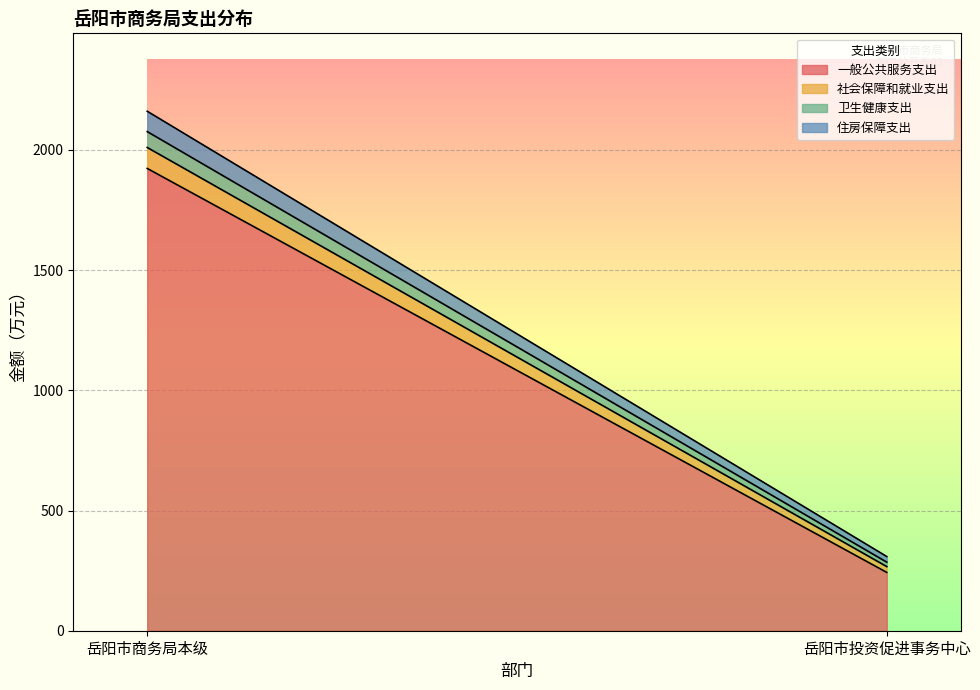

At how many categories does at least one series exceed 540?

1